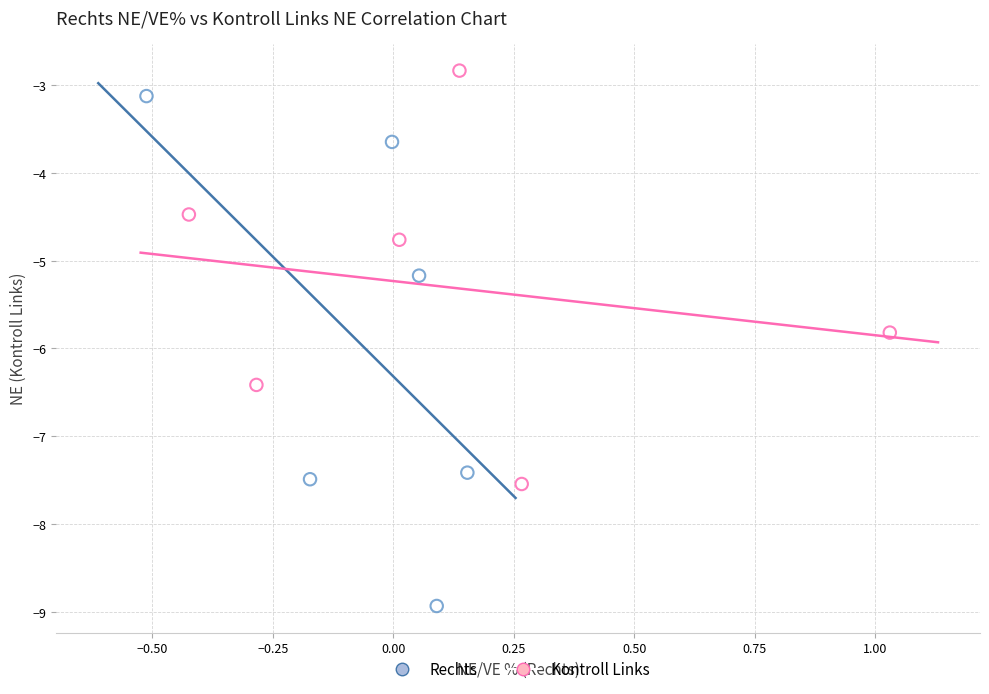

Which series contains the highest Y value?

Kontroll Links